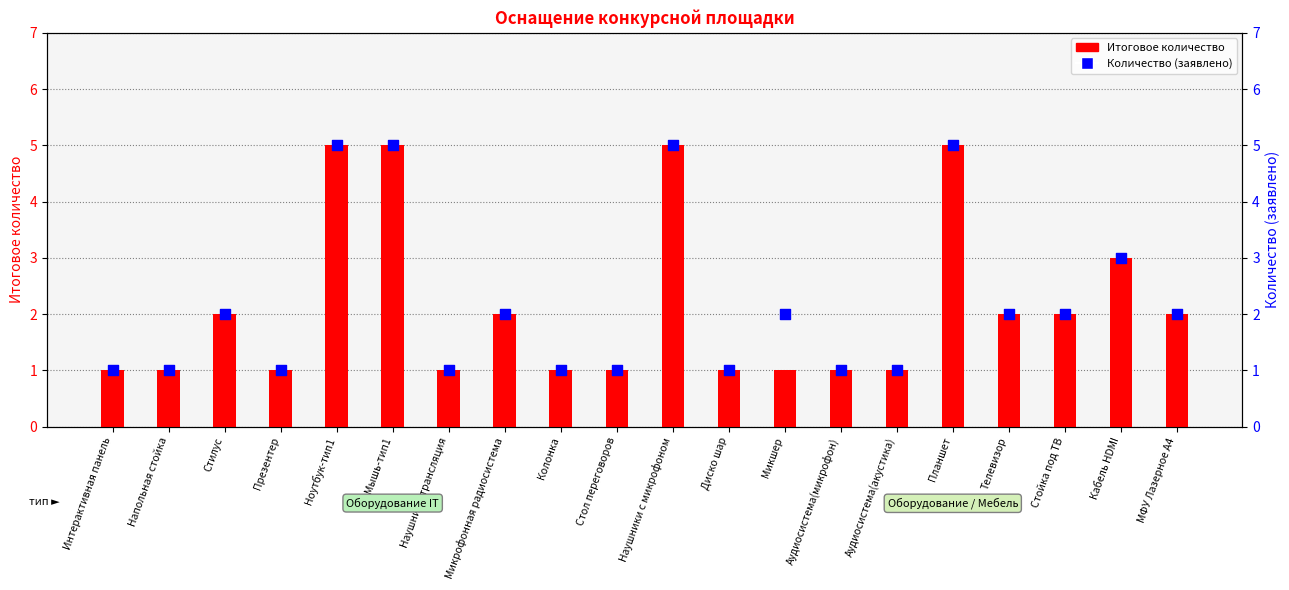

At how many categories does at least one series exceed 3?

4